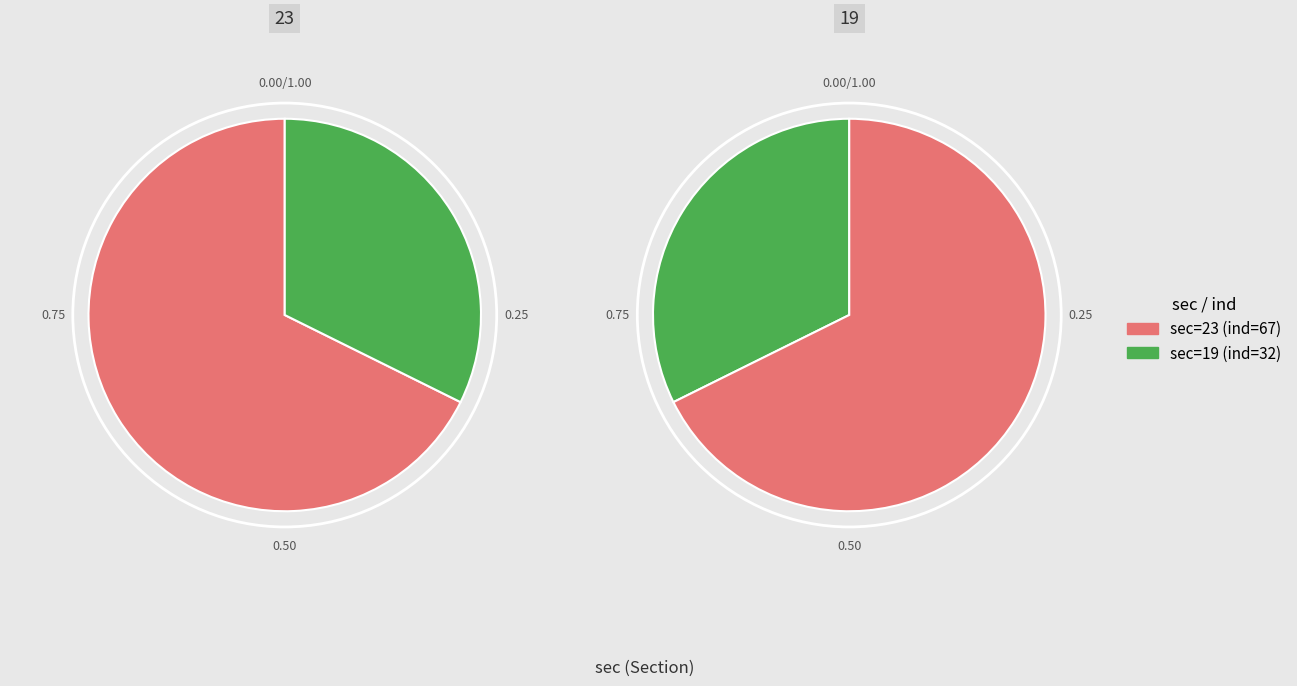

The 19 slice represents 23% of the pie. True or false?

False